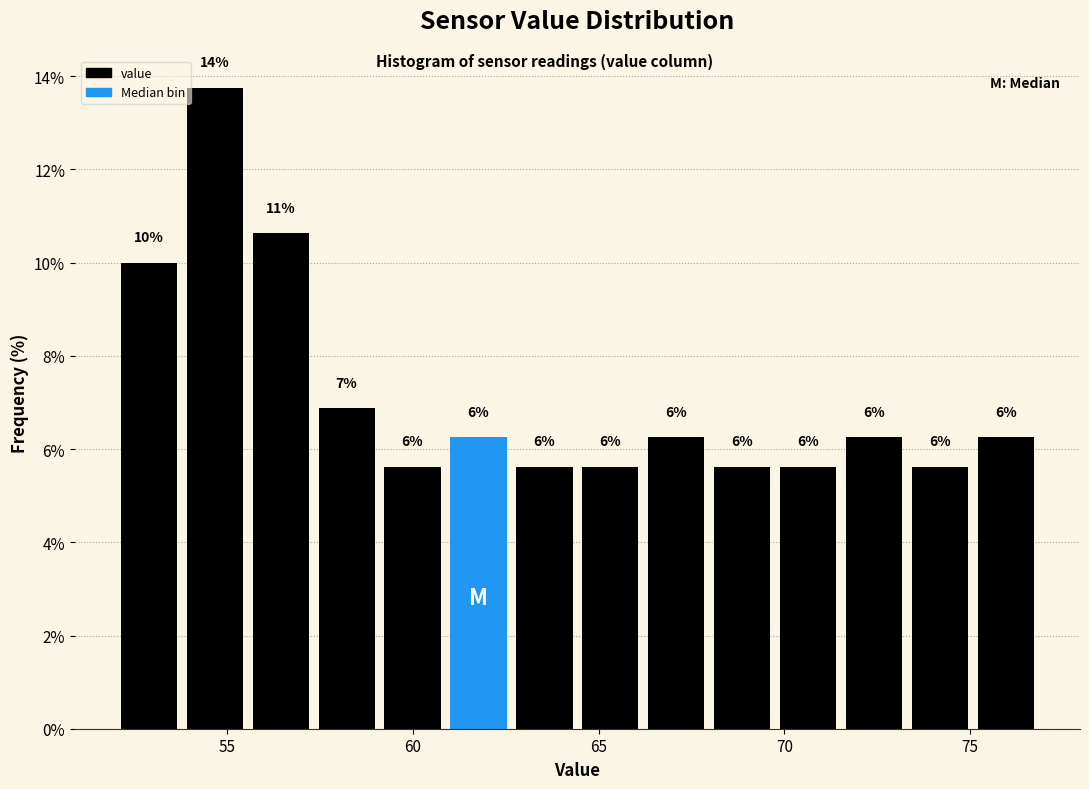

Around what value on the x-axis is the tallest bar? Give the approximate position of its centre, as read against the axis.

54.5